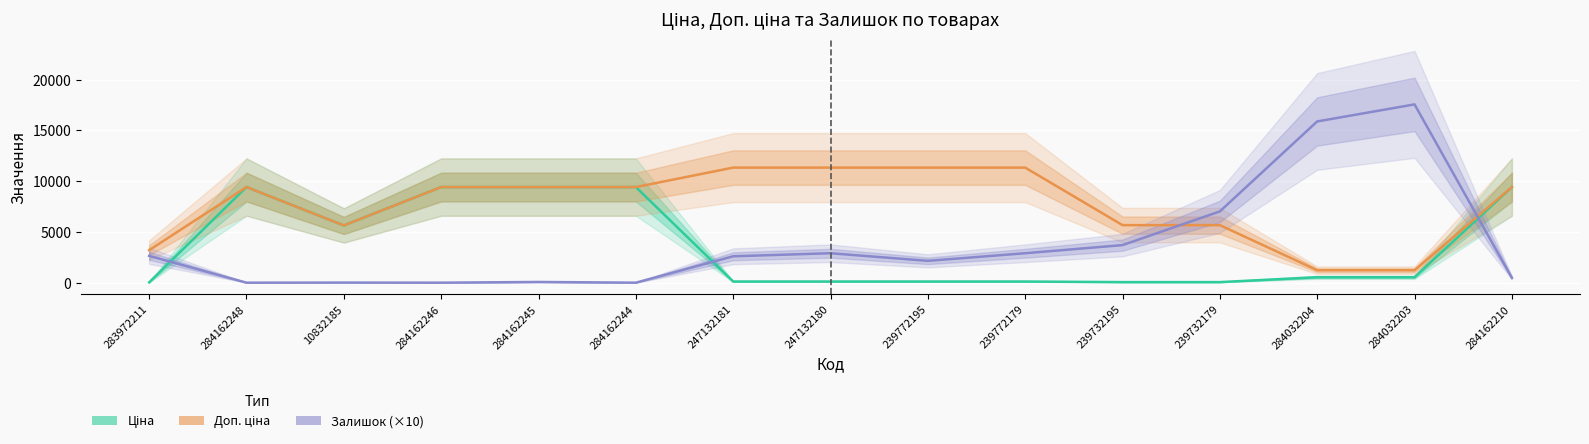

What is the spread (max minus min) of values at 247132180?

11220.7